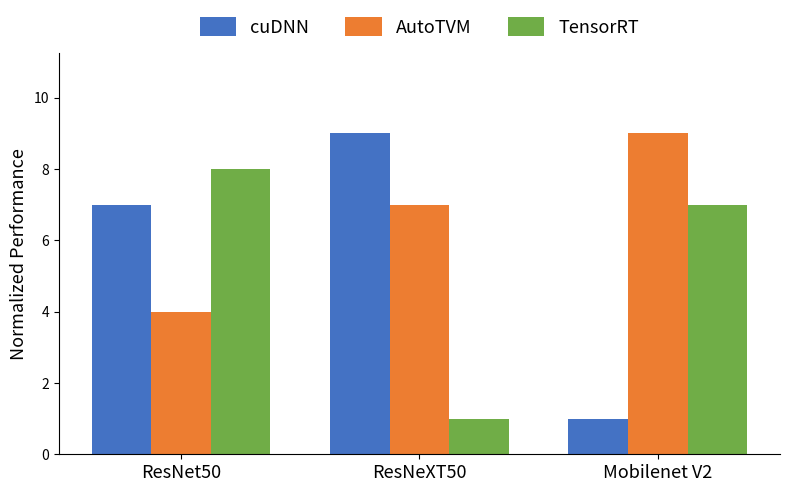

What position from the left is ResNet50?

1